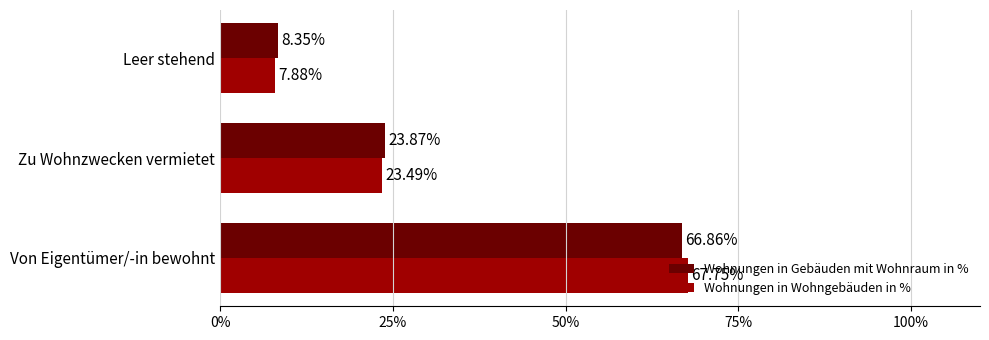

What is the greatest value displayed?

67.8